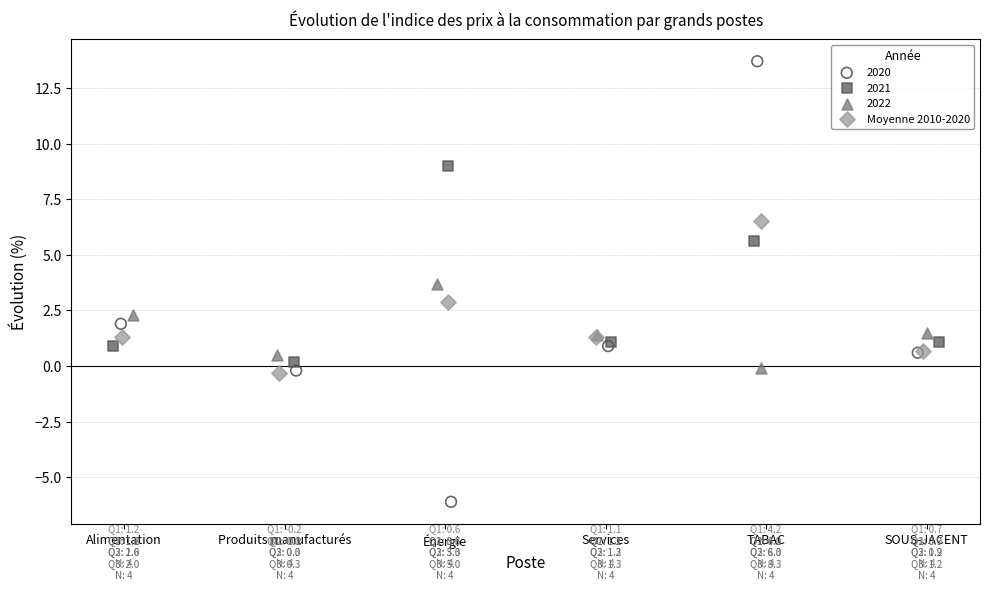

Which series reaches the minimum Y coordinate?

2020